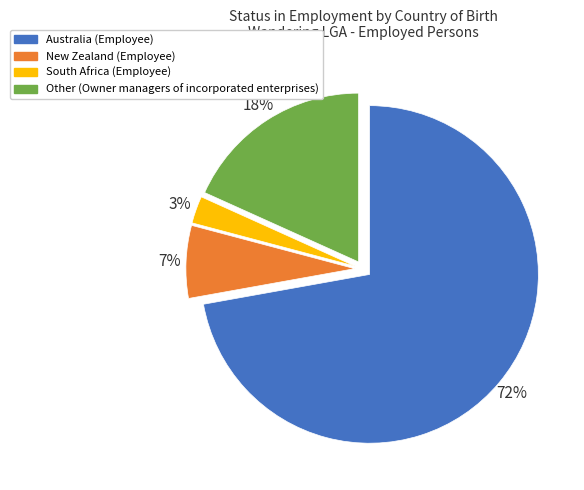

To the nearest percent, what is the difference between the South Africa and New Zealand slice percentages?

4%